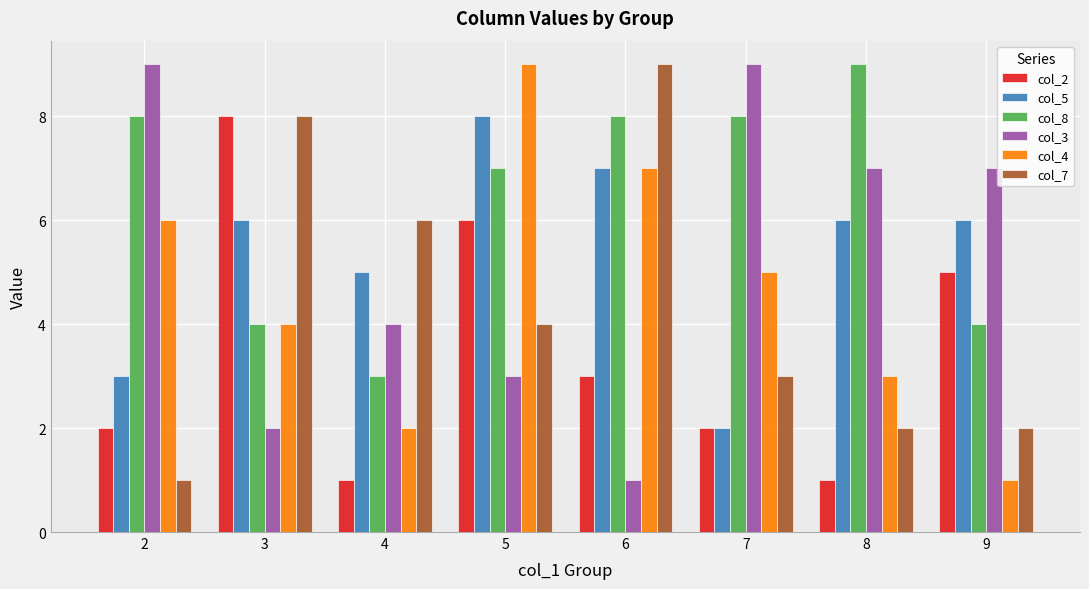

Does the chart contain stacked bars?

No